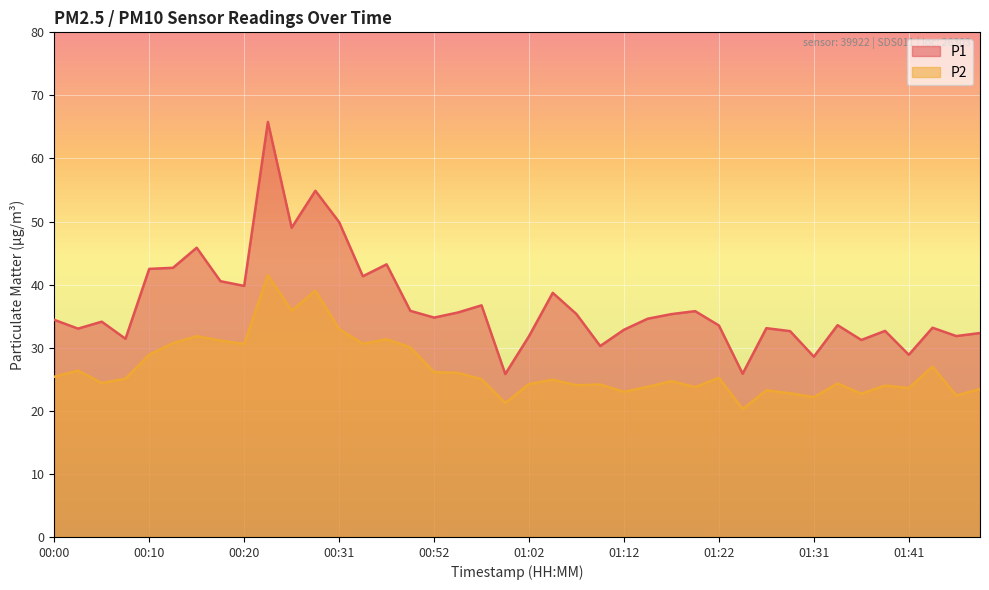

What is the value of the P2 point at the 39th from the left?

22.4